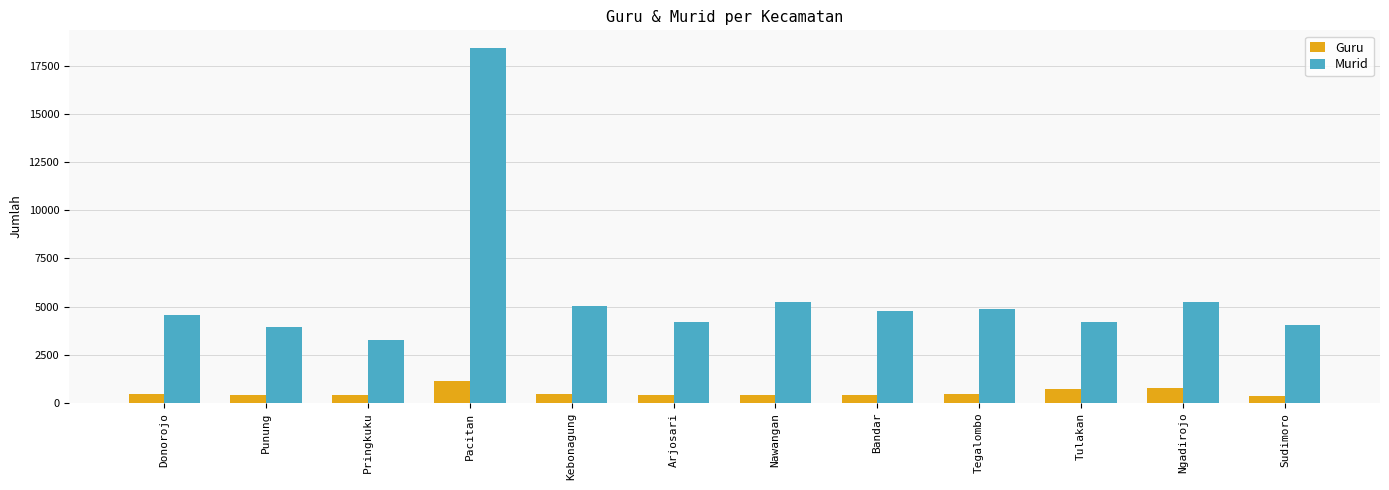

Read the Murid value at Nawangan.

5223